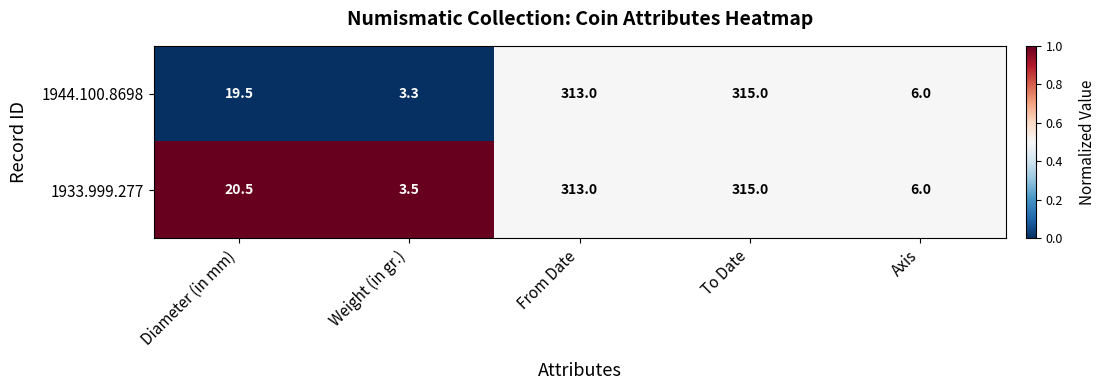

Between Diameter (in mm) and To Date, which series saw the biggest shift?

1944.100.8698